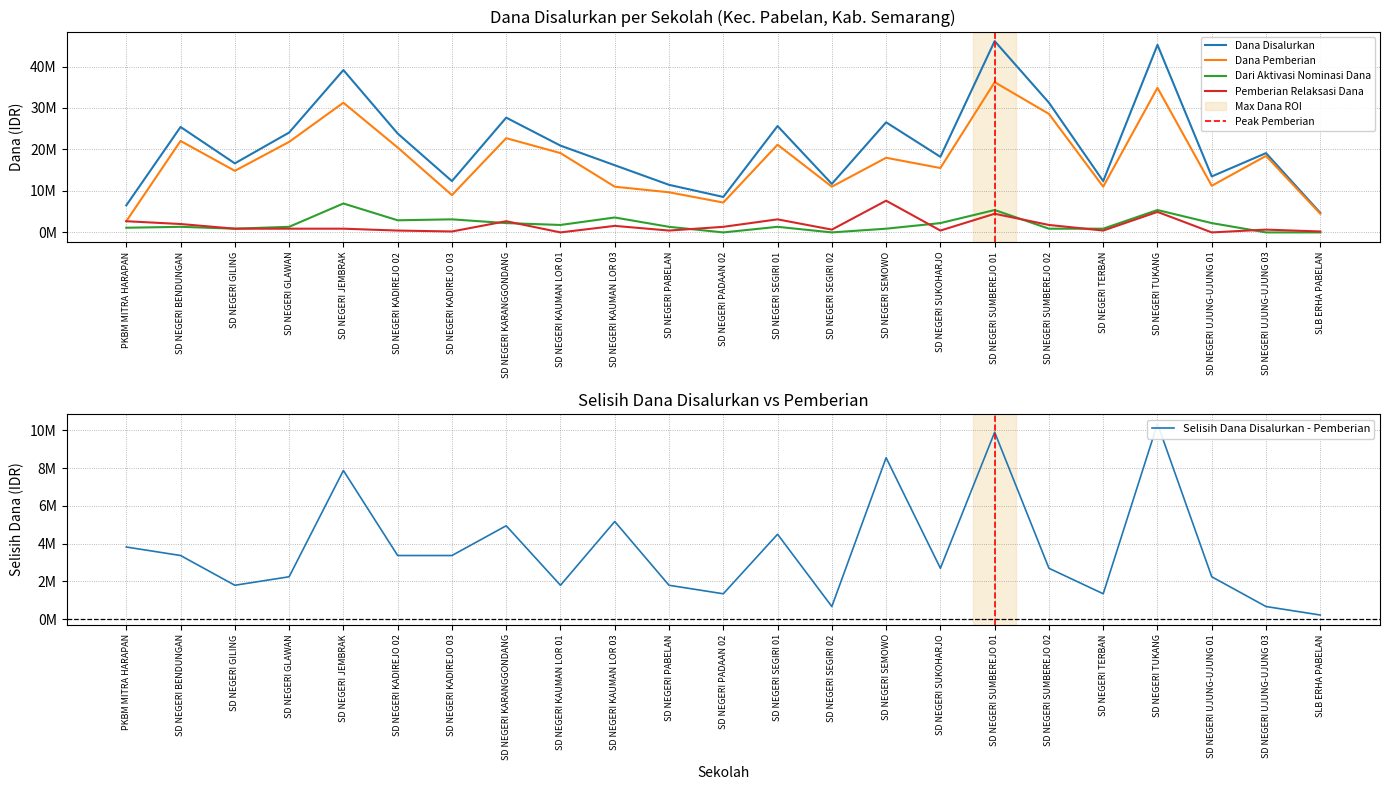

Reading left to right, transcribe all the data shown in this chart.

Dana Disalurkan: PKBM MITRA HARAPAN=6525000	SD NEGERI BENDUNGAN=25425000	SD NEGERI GILING=16650000	SD NEGERI GLAWAN=24075000	SD NEGERI JEMBRAK=39150000	SD NEGERI KADIREJO 02=23850000	SD NEGERI KADIREJO 03=12375000	SD NEGERI KARANGGONDANG=27675000	SD NEGERI KAUMAN LOR 01=20925000	SD NEGERI KAUMAN LOR 03=16200000	SD NEGERI PABELAN=11475000	SD NEGERI PADAAN 02=8550000	SD NEGERI SEGIRI 01=25650000	SD NEGERI SEGIRI 02=11700000	SD NEGERI SEMOWO=26550000	SD NEGERI SUKOHARJO=18225000	SD NEGERI SUMBEREJO 01=46125000	SD NEGERI SUMBEREJO 02=31275000	SD NEGERI TERBAN=12375000	SD NEGERI TUKANG=45225000	SD NEGERI UJUNG-UJUNG 01=13500000	SD NEGERI UJUNG-UJUNG 03=19125000	SLB ERHA PABELAN=4725000
Dana Pemberian: PKBM MITRA HARAPAN=2700000	SD NEGERI BENDUNGAN=22050000	SD NEGERI GILING=14850000	SD NEGERI GLAWAN=21825000	SD NEGERI JEMBRAK=31275000	SD NEGERI KADIREJO 02=20475000	SD NEGERI KADIREJO 03=9000000	SD NEGERI KARANGGONDANG=22725000	SD NEGERI KAUMAN LOR 01=19125000	SD NEGERI KAUMAN LOR 03=11025000	SD NEGERI PABELAN=9675000	SD NEGERI PADAAN 02=7200000	SD NEGERI SEGIRI 01=21150000	SD NEGERI SEGIRI 02=11025000	SD NEGERI SEMOWO=18000000	SD NEGERI SUKOHARJO=15525000	SD NEGERI SUMBEREJO 01=36225000	SD NEGERI SUMBEREJO 02=28575000	SD NEGERI TERBAN=11025000	SD NEGERI TUKANG=34875000	SD NEGERI UJUNG-UJUNG 01=11250000	SD NEGERI UJUNG-UJUNG 03=18450000	SLB ERHA PABELAN=4500000
Pemberian Relaksasi Dana: PKBM MITRA HARAPAN=2700000	SD NEGERI BENDUNGAN=2025000	SD NEGERI GILING=900000	SD NEGERI GLAWAN=900000	SD NEGERI JEMBRAK=900000	SD NEGERI KADIREJO 02=450000	SD NEGERI KADIREJO 03=225000	SD NEGERI KARANGGONDANG=2700000	SD NEGERI KAUMAN LOR 01=0	SD NEGERI KAUMAN LOR 03=1575000	SD NEGERI PABELAN=450000	SD NEGERI PADAAN 02=1350000	SD NEGERI SEGIRI 01=3150000	SD NEGERI SEGIRI 02=675000	SD NEGERI SEMOWO=7650000	SD NEGERI SUKOHARJO=450000	SD NEGERI SUMBEREJO 01=4500000	SD NEGERI SUMBEREJO 02=1800000	SD NEGERI TERBAN=450000	SD NEGERI TUKANG=4950000	SD NEGERI UJUNG-UJUNG 01=0	SD NEGERI UJUNG-UJUNG 03=675000	SLB ERHA PABELAN=225000
Dari Aktivasi Nominasi Dana: PKBM MITRA HARAPAN=1125000	SD NEGERI BENDUNGAN=1350000	SD NEGERI GILING=900000	SD NEGERI GLAWAN=1350000	SD NEGERI JEMBRAK=6975000	SD NEGERI KADIREJO 02=2925000	SD NEGERI KADIREJO 03=3150000	SD NEGERI KARANGGONDANG=2250000	SD NEGERI KAUMAN LOR 01=1800000	SD NEGERI KAUMAN LOR 03=3600000	SD NEGERI PABELAN=1350000	SD NEGERI PADAAN 02=0	SD NEGERI SEGIRI 01=1350000	SD NEGERI SEGIRI 02=0	SD NEGERI SEMOWO=900000	SD NEGERI SUKOHARJO=2250000	SD NEGERI SUMBEREJO 01=5400000	SD NEGERI SUMBEREJO 02=900000	SD NEGERI TERBAN=900000	SD NEGERI TUKANG=5400000	SD NEGERI UJUNG-UJUNG 01=2250000	SD NEGERI UJUNG-UJUNG 03=0	SLB ERHA PABELAN=0